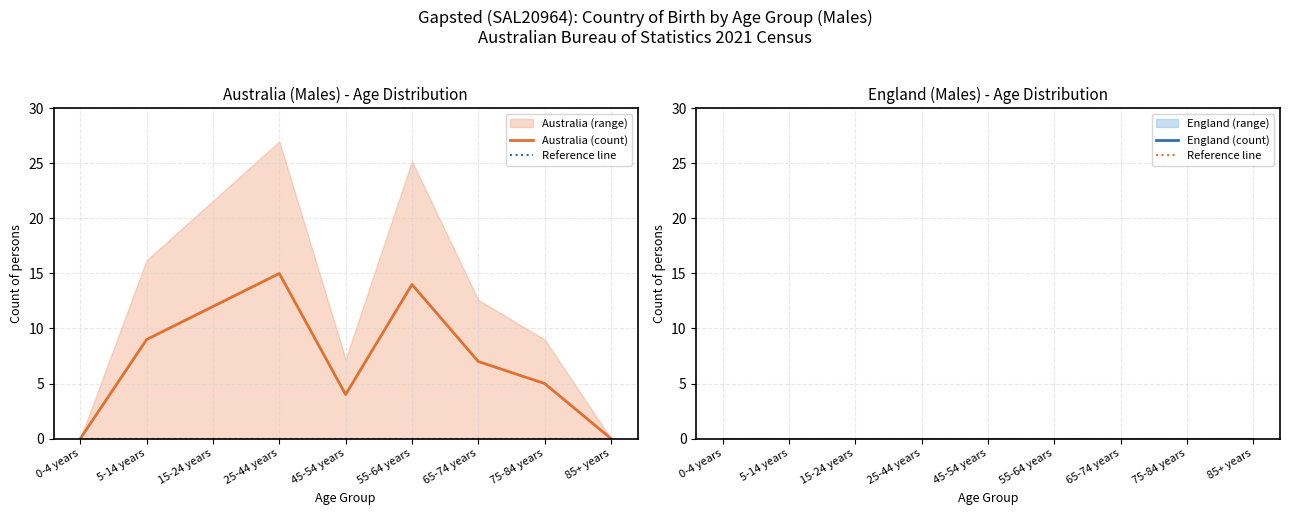

What is the total value across all series at 65-74 years?

7